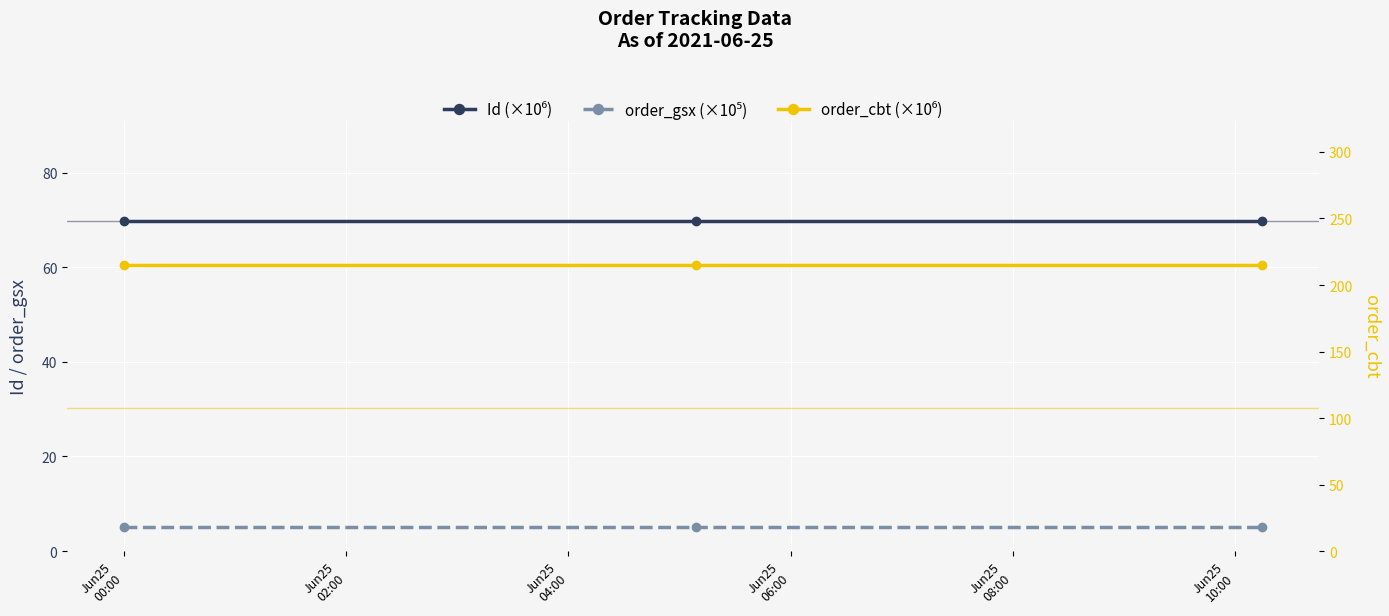

Which category has the lowest value across all series?

Jun25
00:00